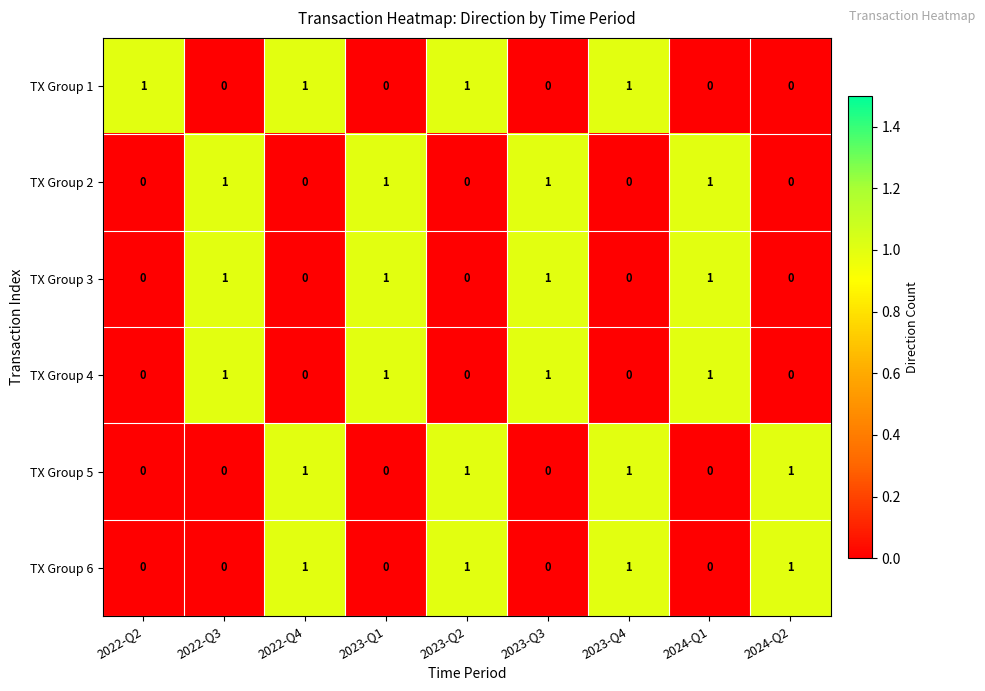

What is the difference between the highest and lowest values at 2023-Q2?

1